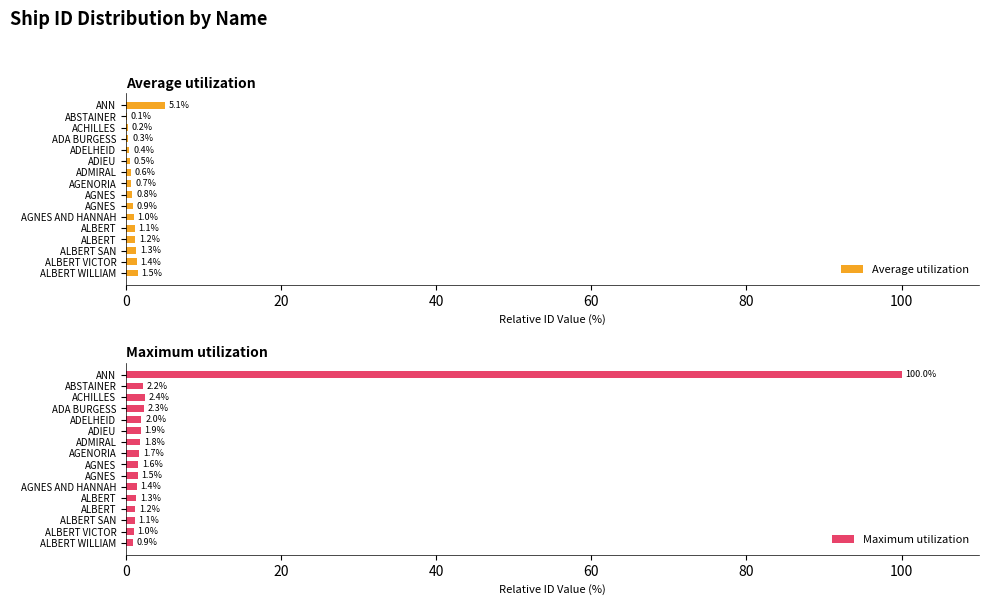

How many values in the Maximum utilization series exceed 1?

14